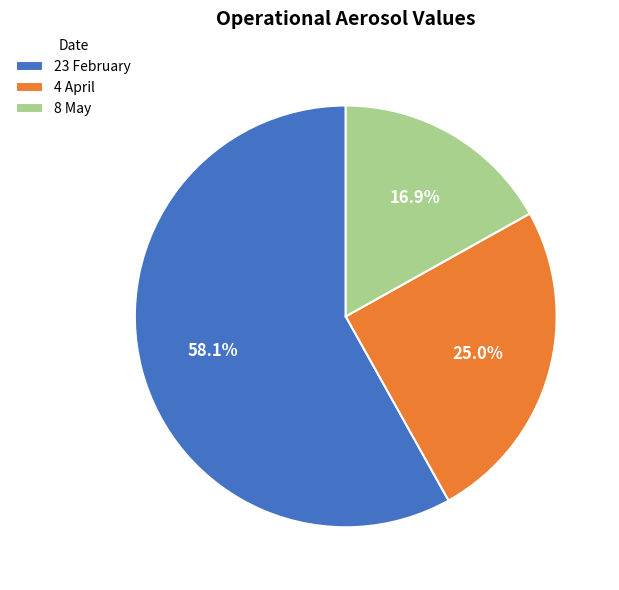

The 8 May slice represents 17% of the pie. True or false?

True